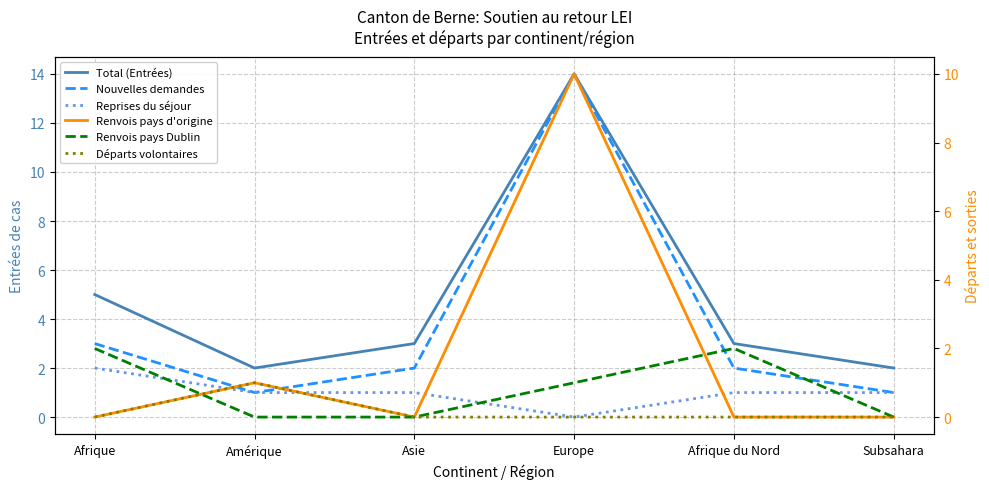

Which category has the lowest value in the Départs volontaires series?

Afrique